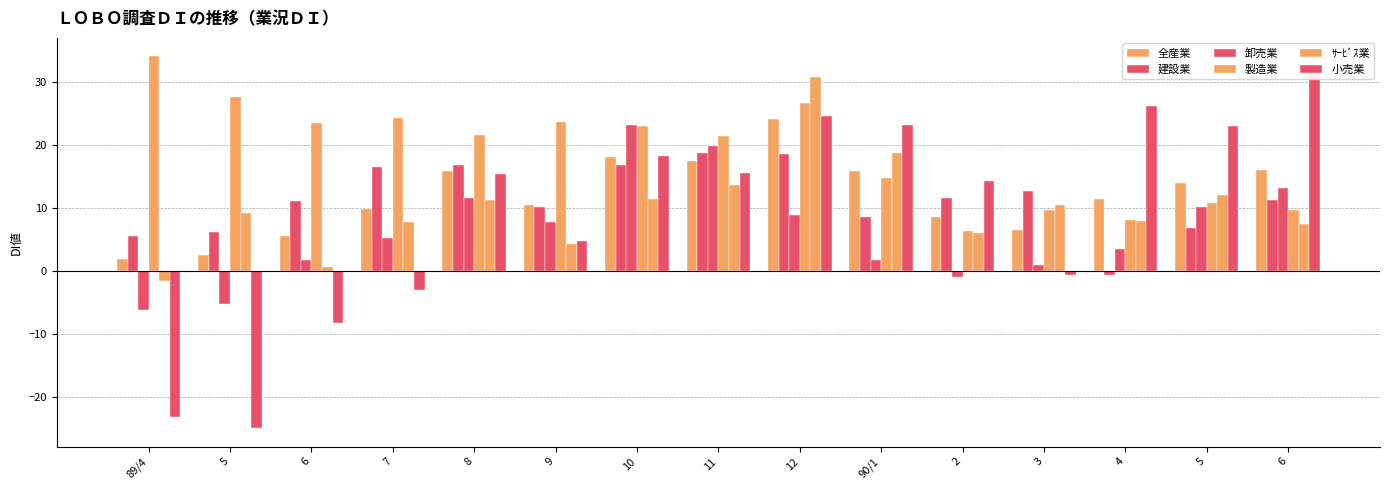

Reading left to right, transcribe all the data shown in this chart.

全産業: 1.9	2.5	5.5	9.8	15.9	10.5	18.1	17.5	24.1	15.8	8.6	6.5	11.4	13.9	16.0
建設業: 5.6	6.1	11.1	16.5	16.8	10.2	16.8	18.7	18.6	8.6	11.6	12.6	-0.6	6.8	11.2
卸売業: -6.2	-5.2	1.7	5.2	11.5	7.7	23.2	19.8	8.8	1.7	-1.0	1.0	3.5	10.1	13.1
製造業: 34.0	27.5	23.5	24.2	21.5	23.6	23.0	21.4	26.7	14.7	6.4	9.7	8.0	10.7	9.6
ｻｰﾋﾞｽ業: -1.6	9.2	0.7	7.7	11.3	4.2	11.4	13.7	30.7	18.7	6.0	10.5	7.9	12.1	7.5
小売業: -23.1	-24.9	-8.2	-3.0	15.4	4.7	18.2	15.6	24.6	23.1	14.3	-0.6	26.2	23.0	31.7